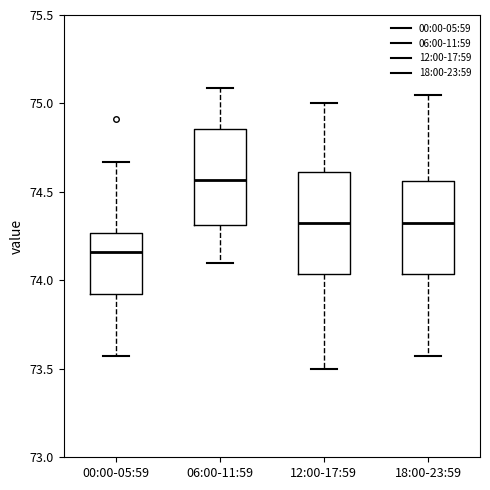

Where does the median line of the box for 12:00-17:59 sit on the y-axis? The values are not printed on the chart, so give them approximately, as read against the axis.

74.35